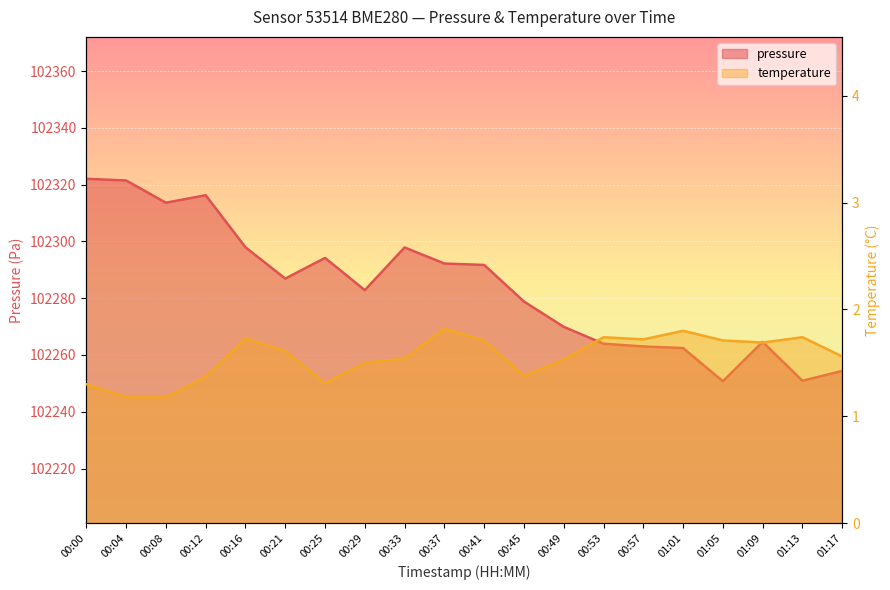

What is the sum of all temperature values?

31.1